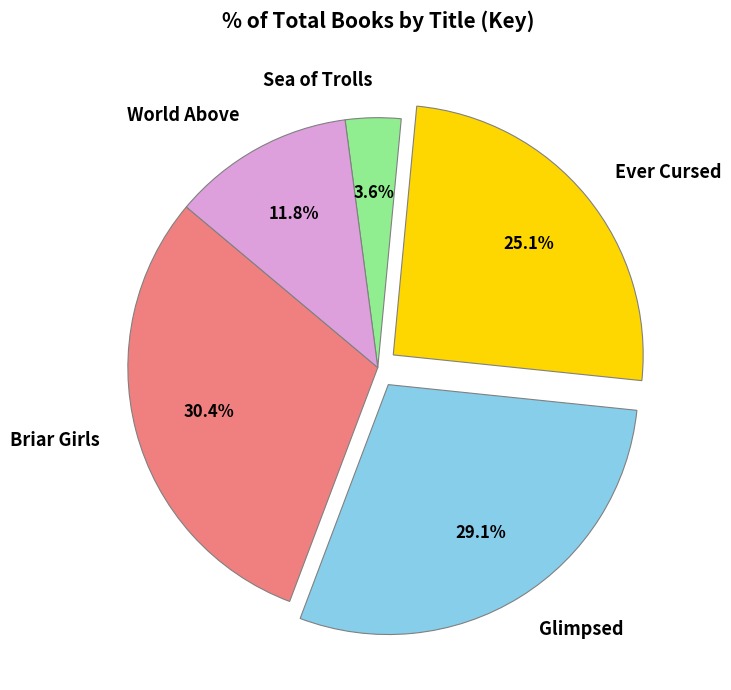

Which has a higher value, Briar Girls or Ever Cursed?

Briar Girls